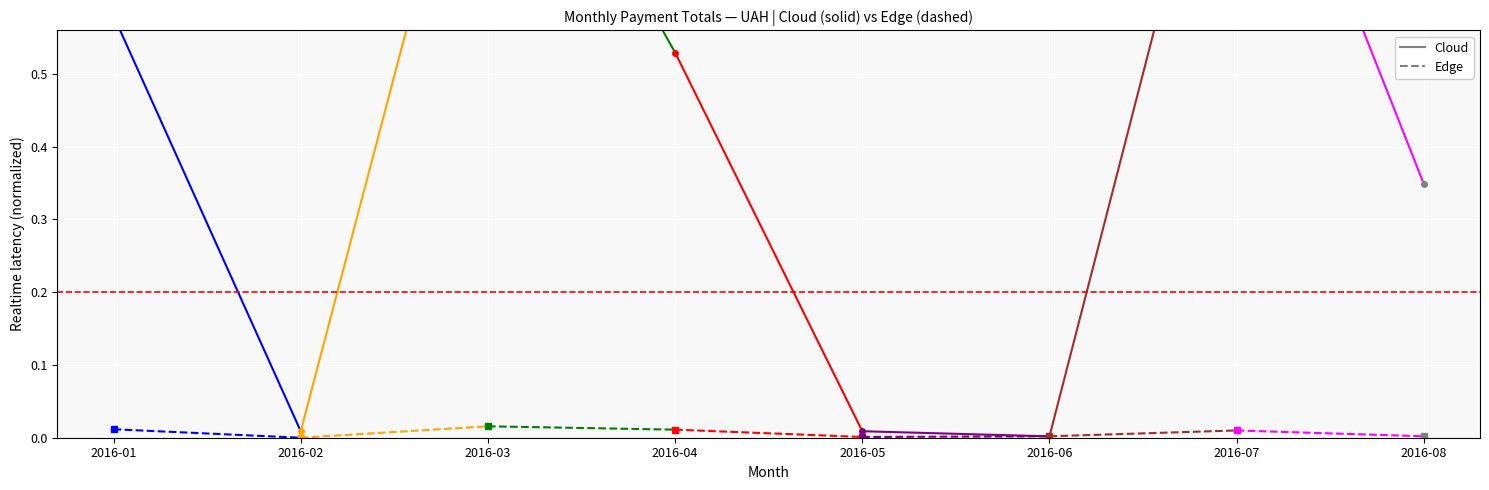

What is the sum of the Cloud values at 2016-02 and 2016-01?

0.6